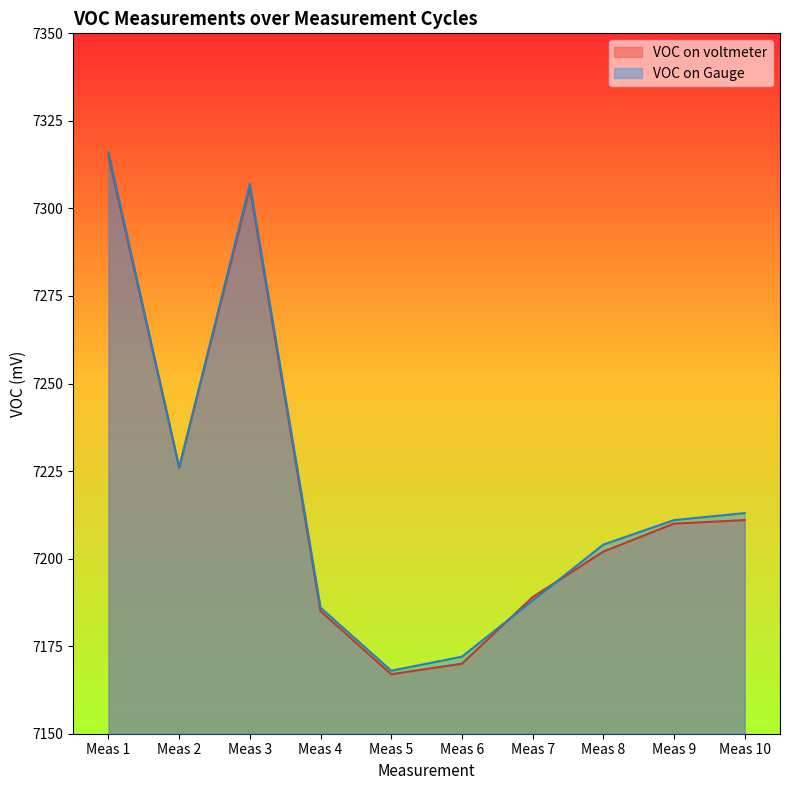

Where does the VOC on Gauge series first go above 7211?

Meas 1